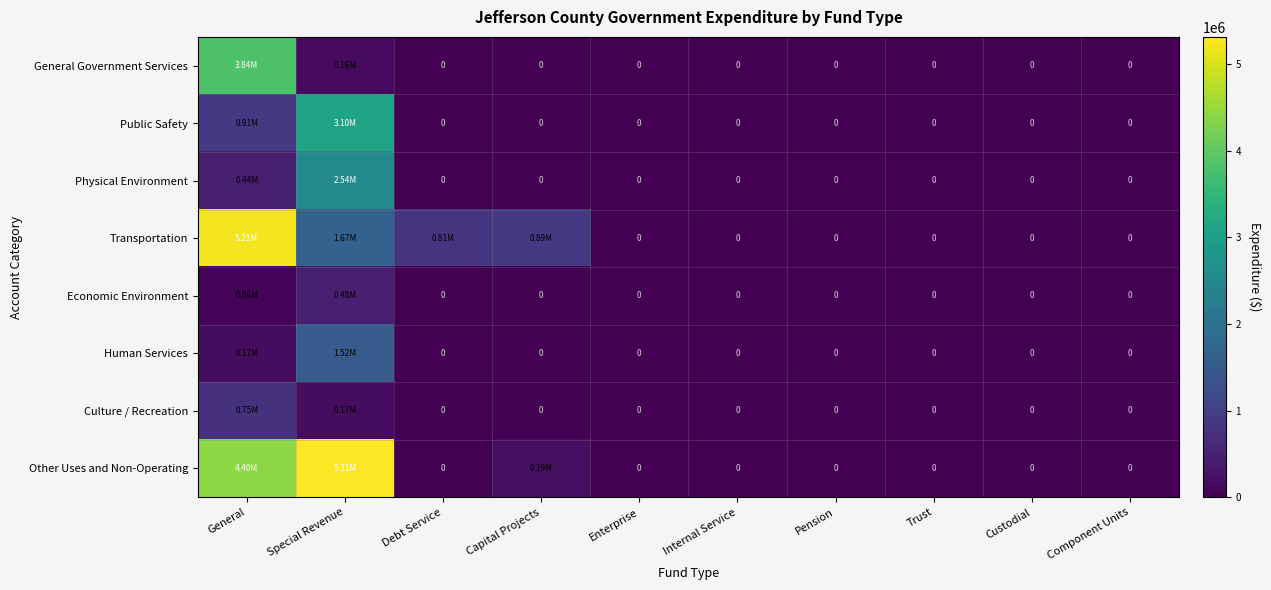

How many values in General Government Services are above zero?

2